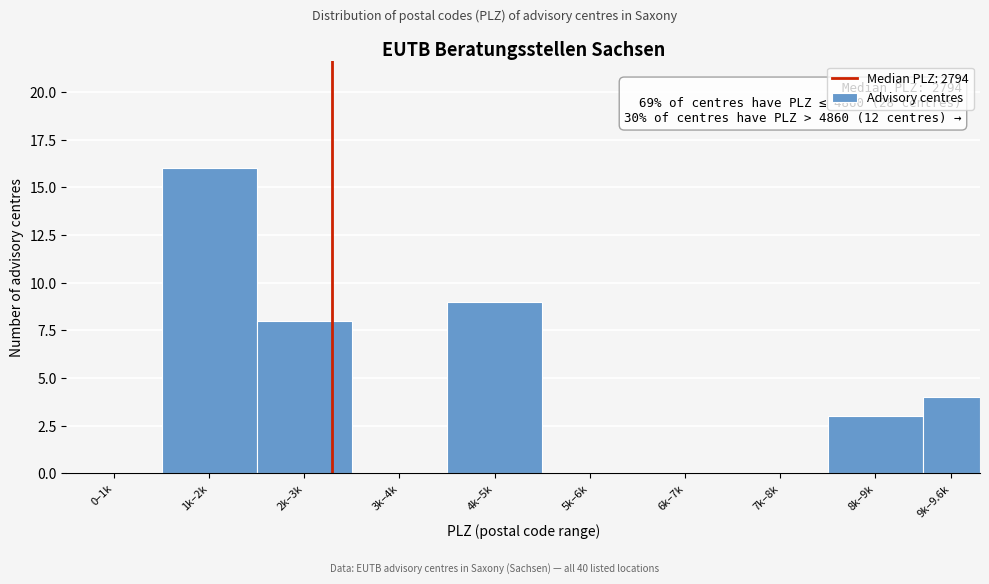

Reading left to right, what are all the values shown in this chart?

0–1k=0	1k–2k=16	2k–3k=8	3k–4k=0	4k–5k=9	5k–6k=0	6k–7k=0	7k–8k=0	8k–9k=3	9k–9.6k=4